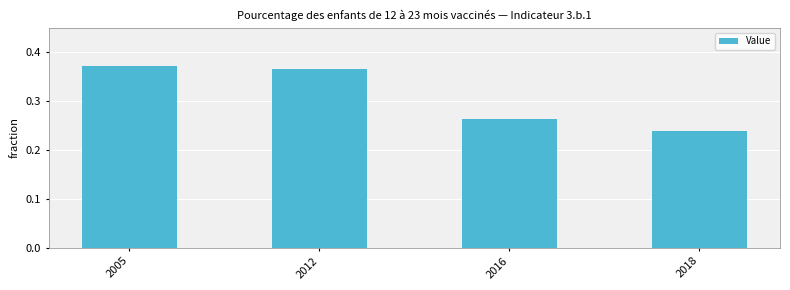

How many bars are there in total?

4